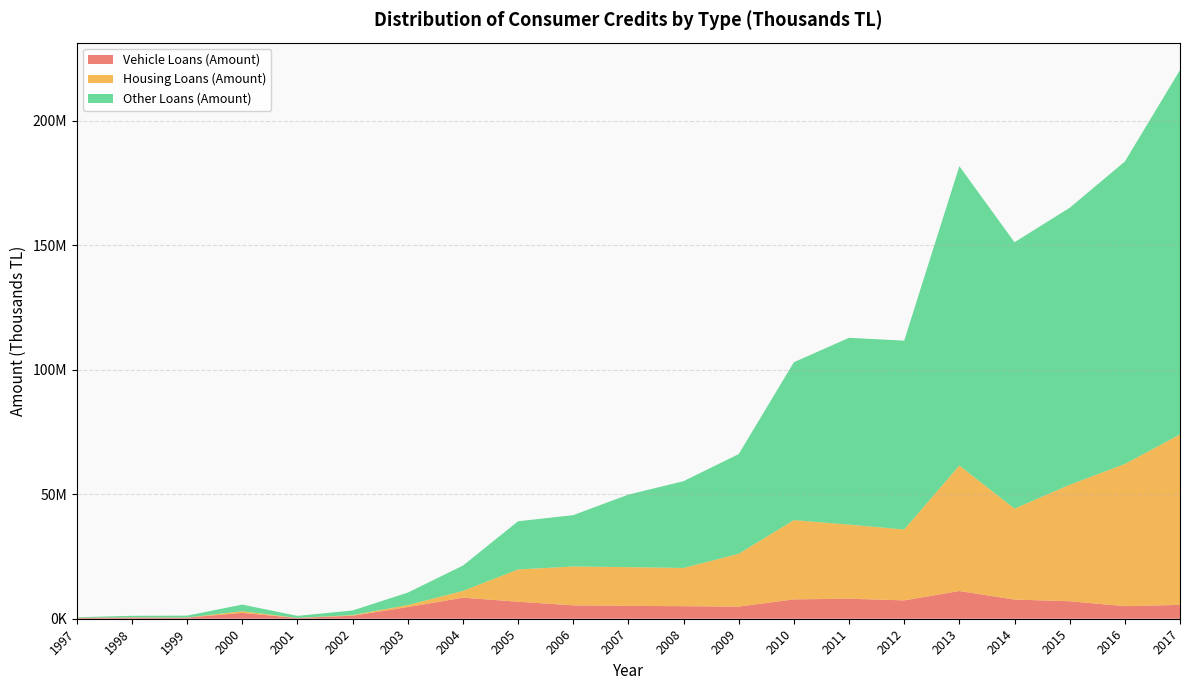

Reading right to left, list all the values displayed in this chart.

Vehicle Loans (Amount): 5560853.8	5056890.5	7025134.5	7699215.6	11134724.3	7376354.8	8036163.6	7780459.6	4863000.0	5030000.0	5178416.0	5372913.0	6836119.0	8456515.0	4688961.0	1198317.0	286010.0	2339508.0	447154.0	469627.8	340318.0
Housing Loans (Amount): 68448765.9	57096113.0	46786071.5	36524498.4	50399574.8	28468566.4	29755722.4	31821435.1	21223000.0	15360000.0	15534544.0	15604156.0	12966119.0	2712631.0	804967.0	258019.0	48092.0	673204.0	46508.0	68972.1	39998.0
Other Loans (Amount): 146350956.2	121466564.9	111230885.4	106982731.4	120225157.3	75833470.8	75034819.8	63417059.4	40044000.0	34856000.0	29140154.0	20626927.0	19342304.0	10174546.0	4988906.0	1860233.0	812810.0	2674577.0	755403.0	640904.7	219935.0